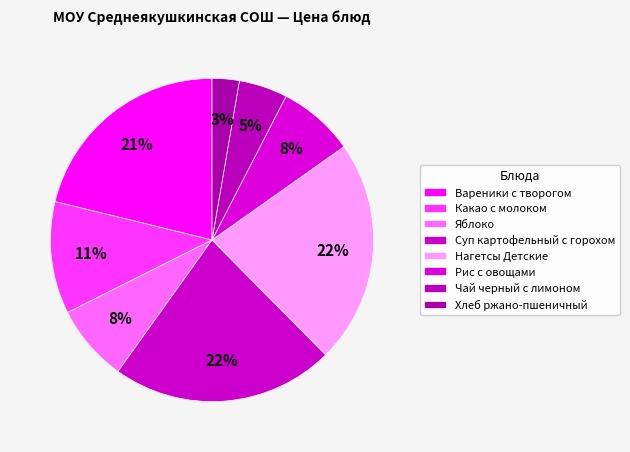

How many segments does this pie chart have?

8